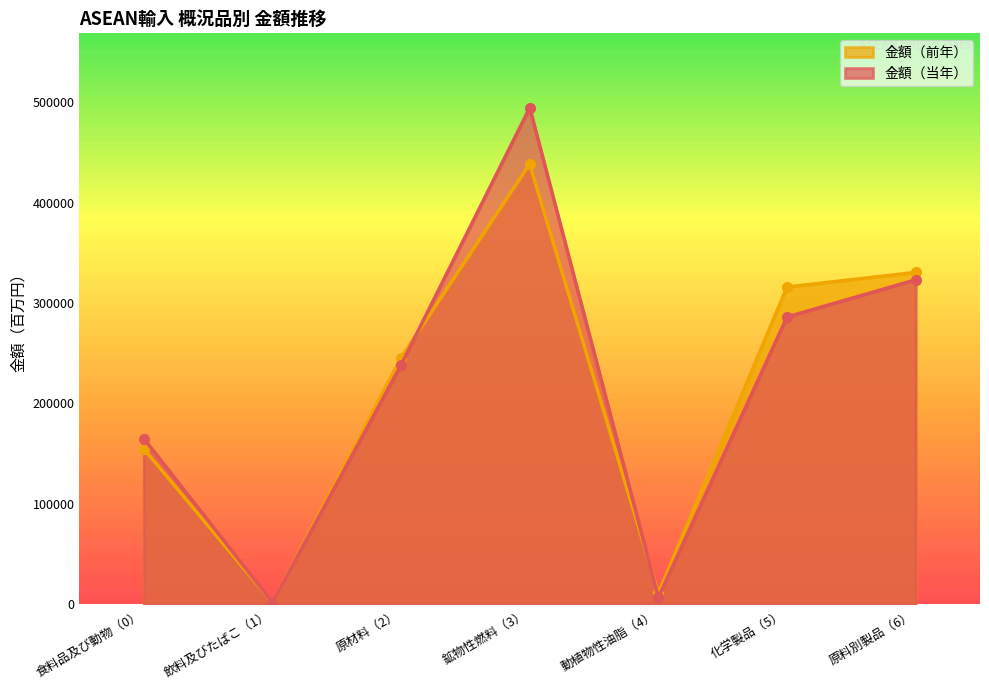

What position from the left is 飲料及びたばこ（1）?

2